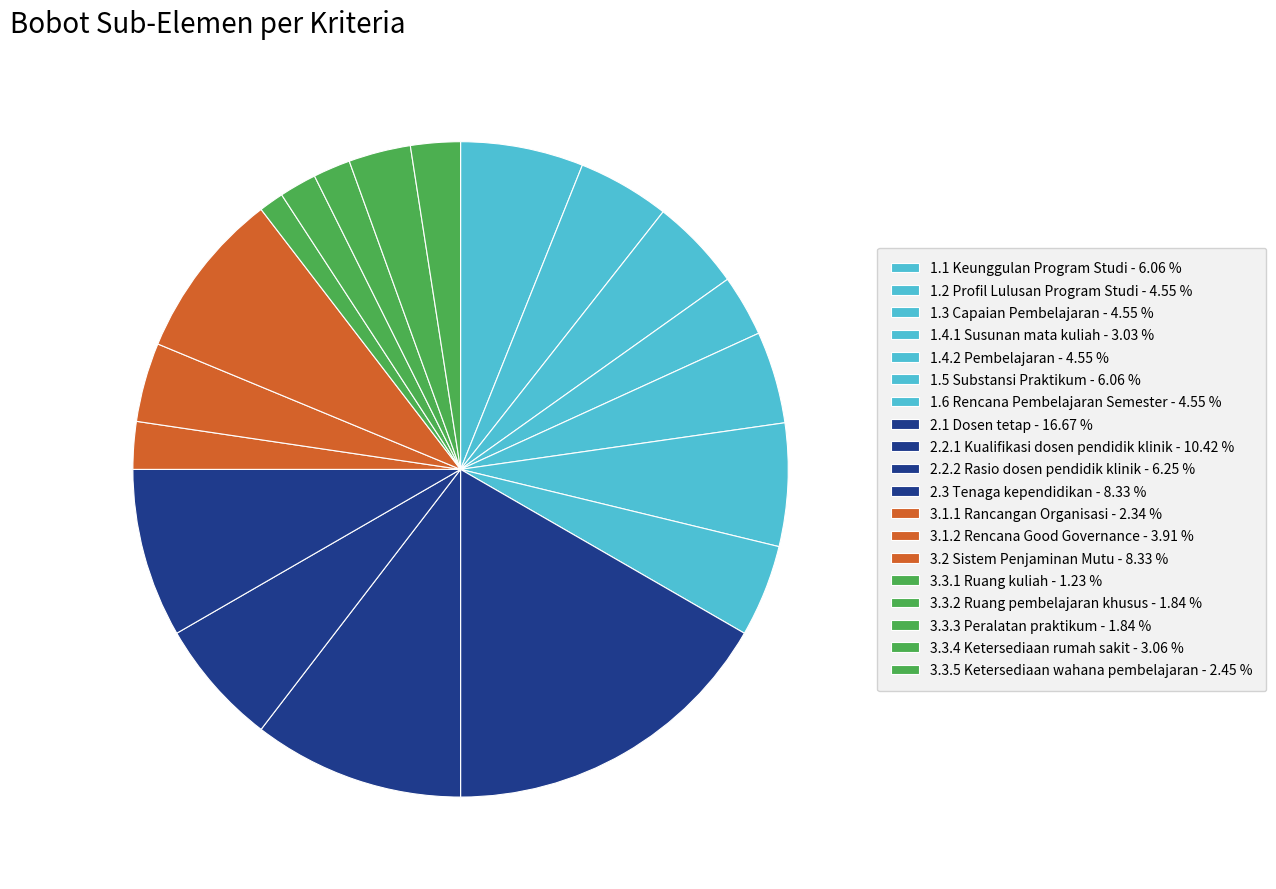

Which category has the biggest portion of the pie?

2.1 Dosen tetap